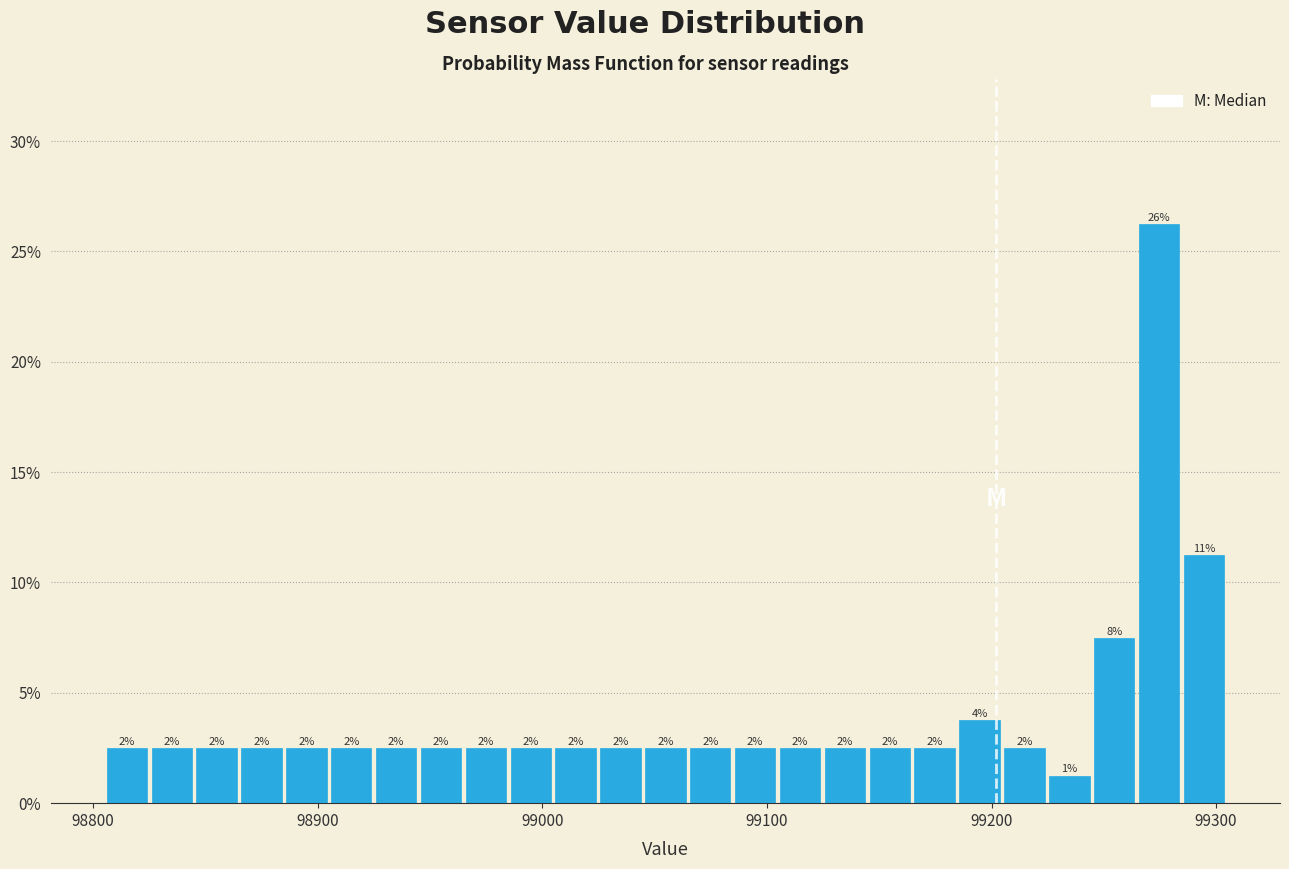

Around what value on the x-axis is the tallest bar? Give the approximate position of its centre, as read against the axis.

99270